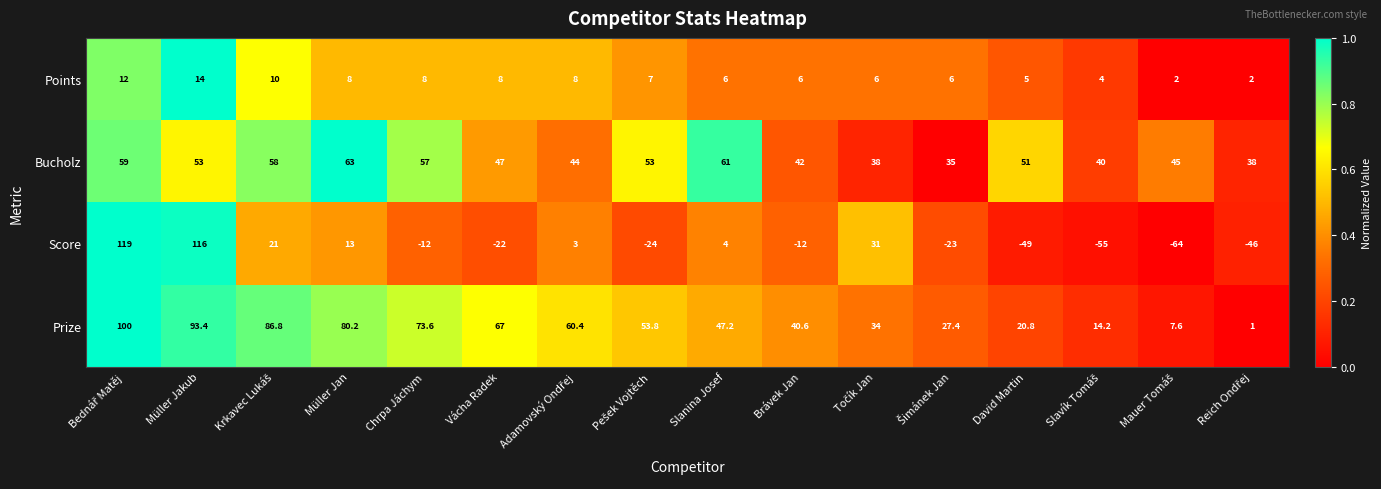

Rank the series by their maximum value, from highest to lowest.

Score, Prize, Bucholz, Points